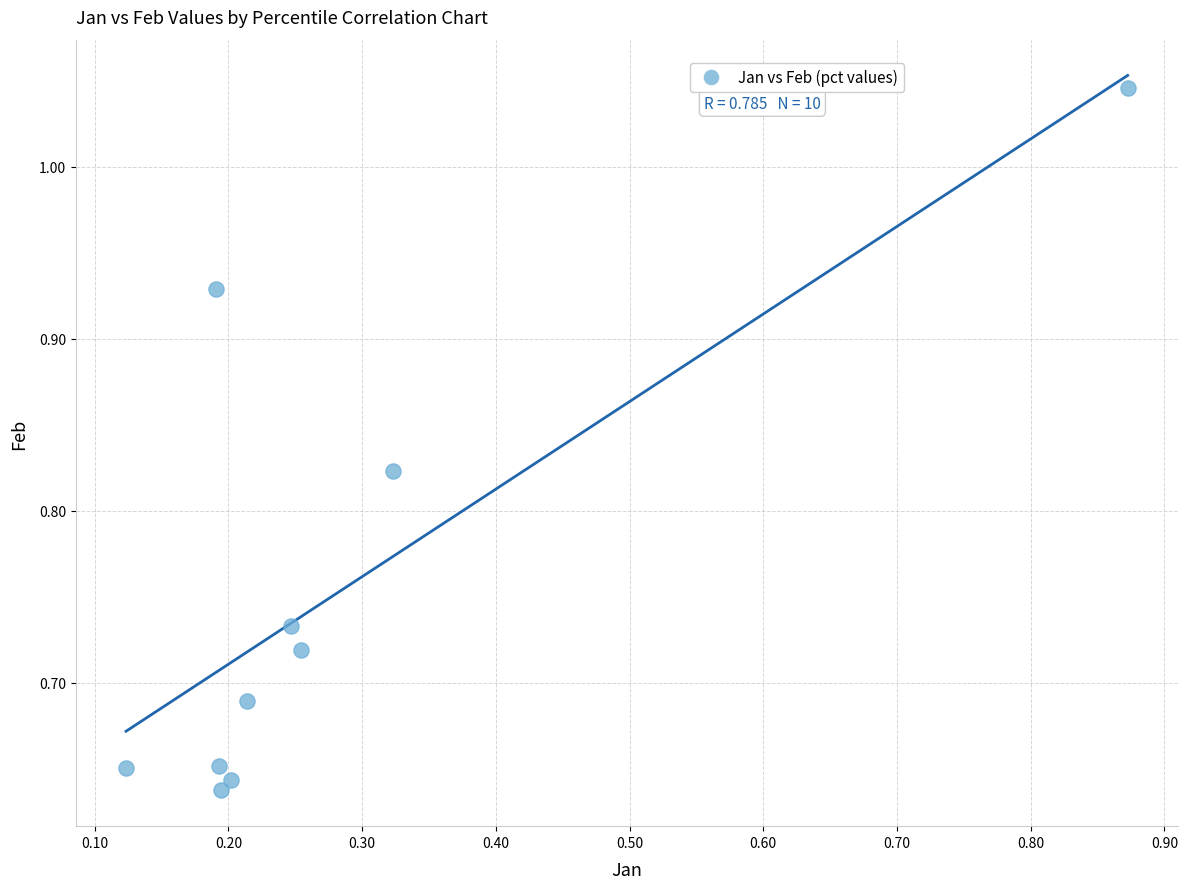

What is the range of Y values (max minus min)?

0.4